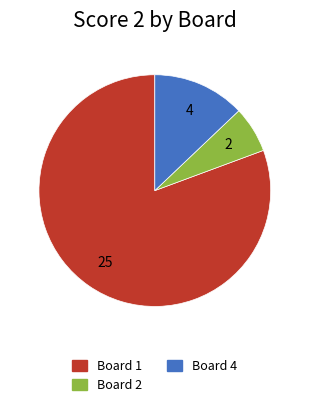

Is there any slice that represents more than half of the pie?

Yes